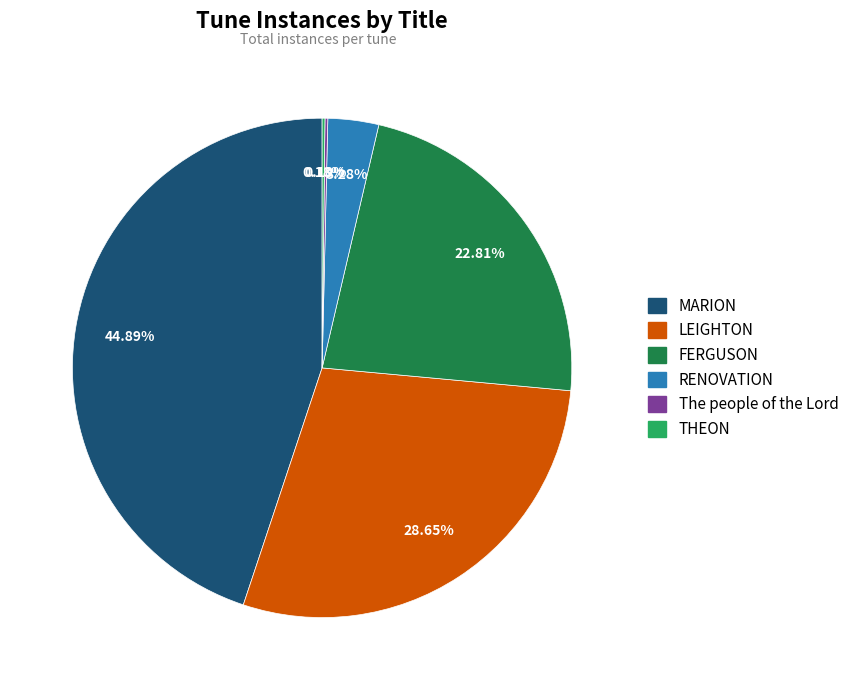

To the nearest percent, what is the average slice percentage?

17%